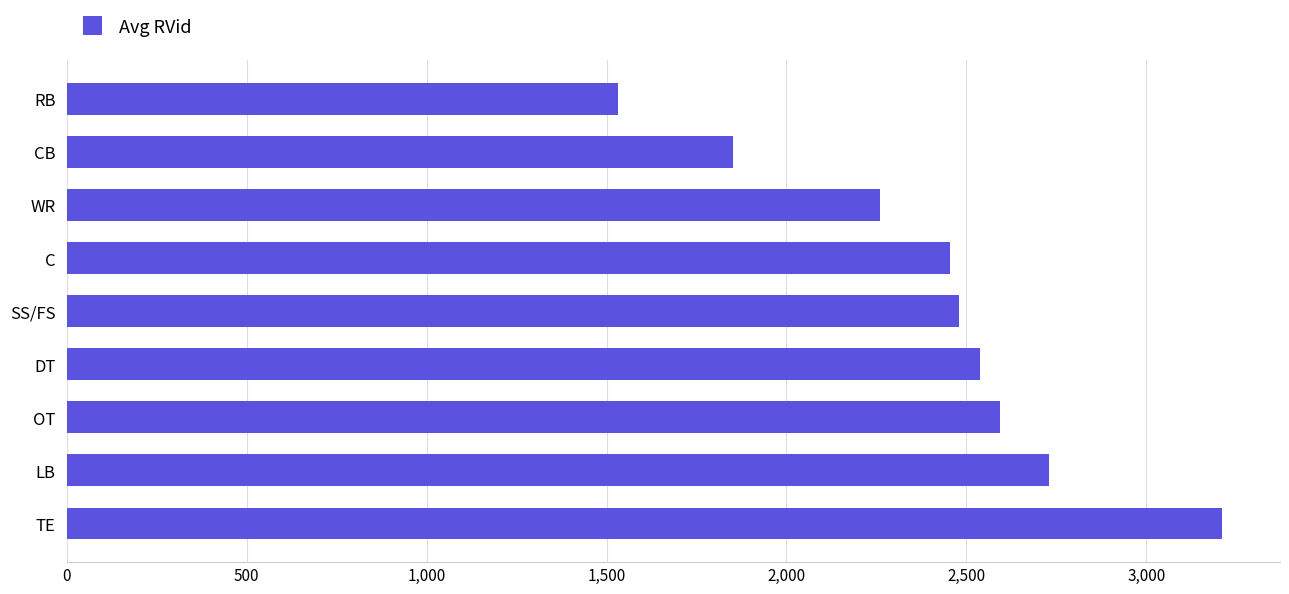

Reading top to bottom, extract all data points from this chart.

1531	1851	2259	2455	2479	2538	2594	2729	3211